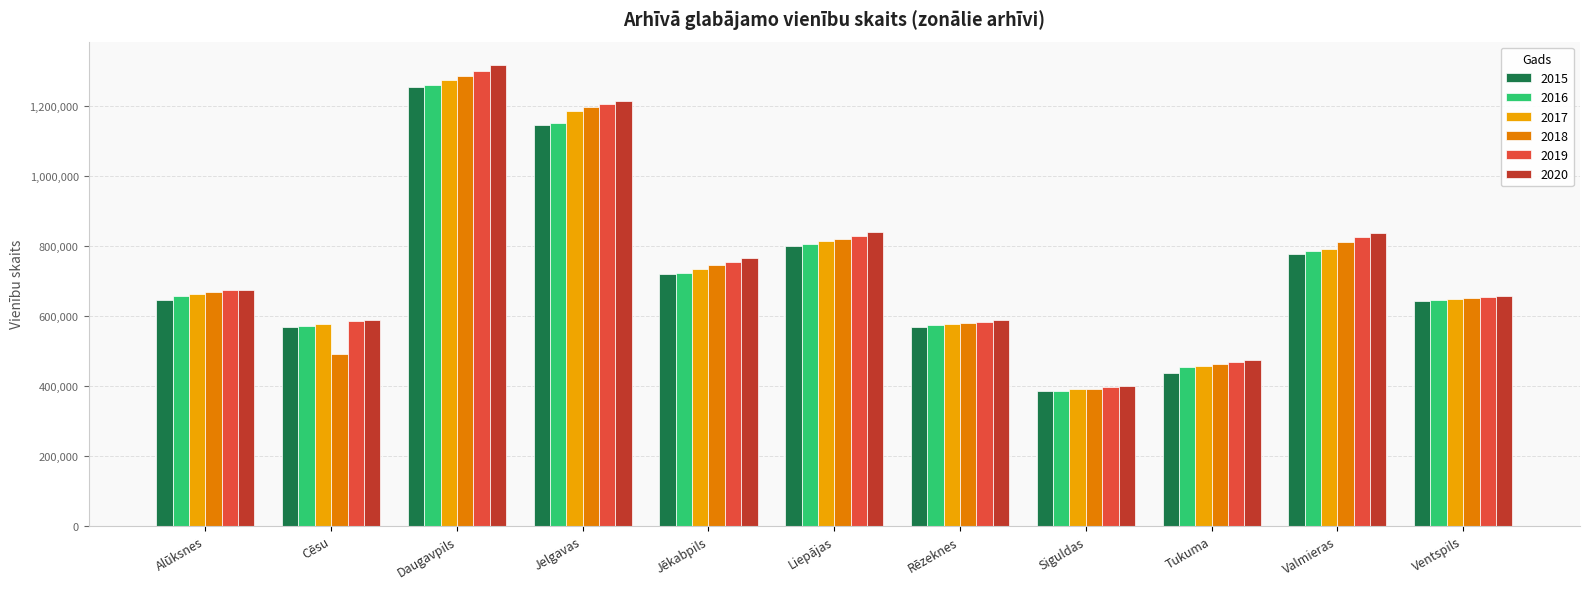

What is the difference between the second highest and minimum values in the 2019 series?

810184